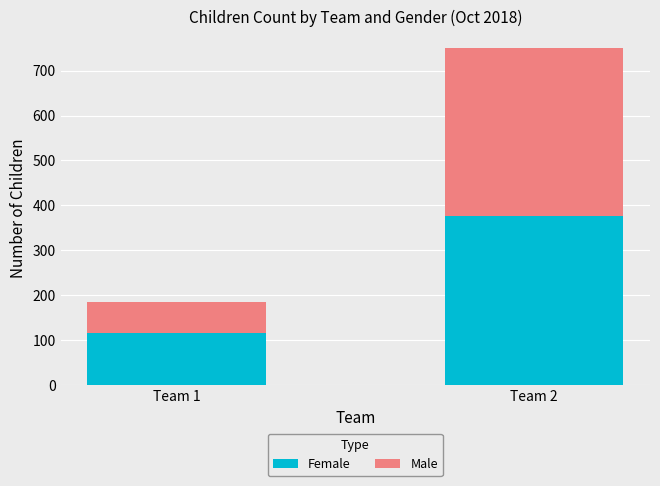

The value of Female at Team 2 is 540. True or false?

False